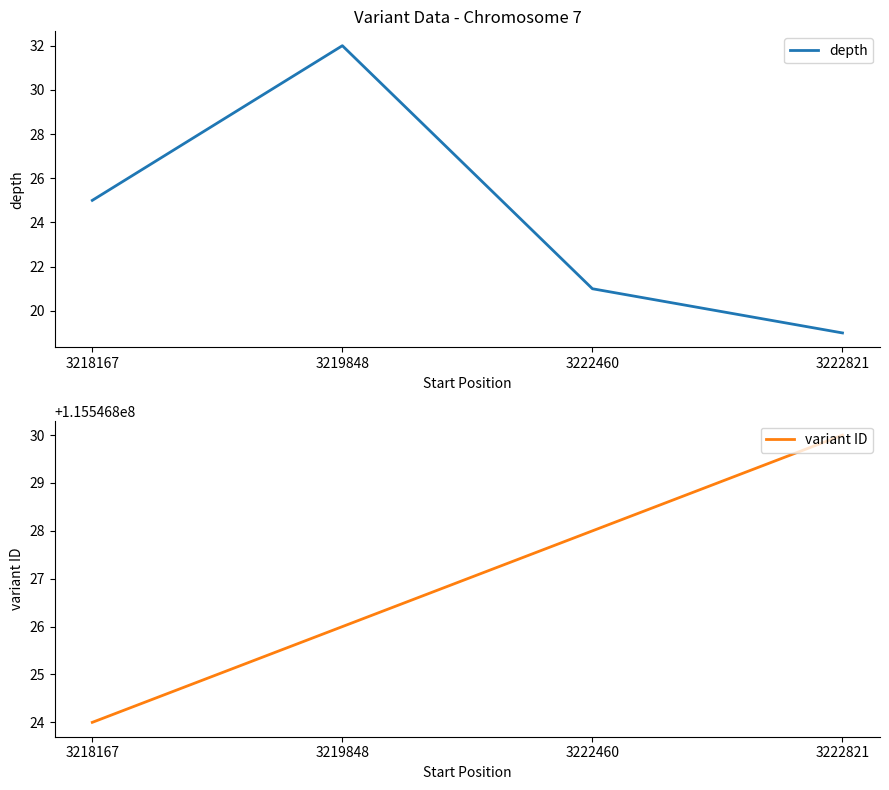

What is the value of the variant ID point at the 1st from the left?

115546824